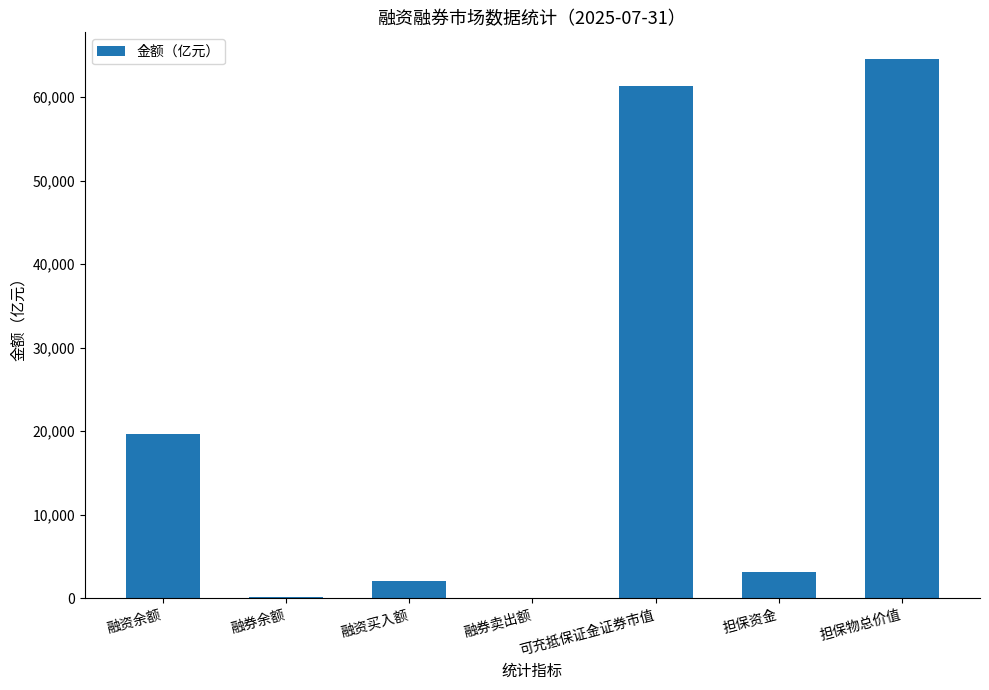

The chart shows a value of 3156.7 at 担保资金. True or false?

True